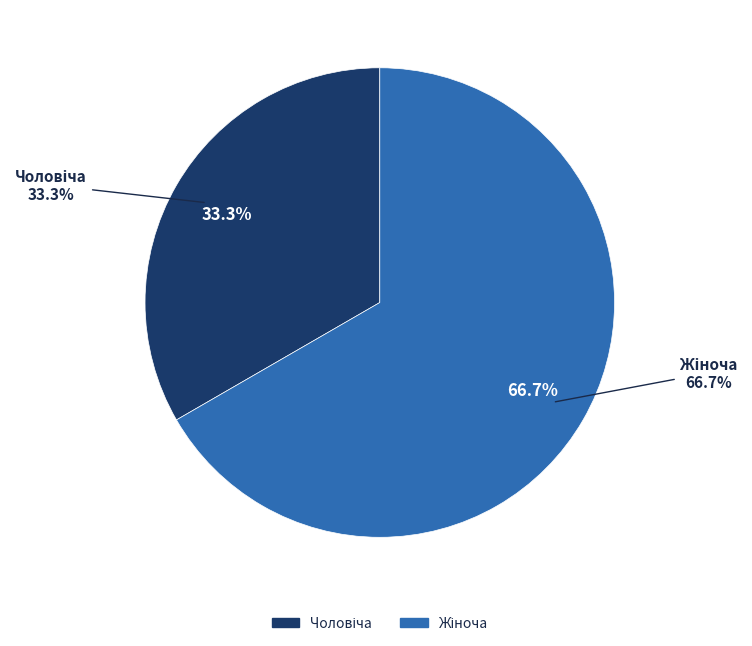

Does any single category account for the majority?

Yes